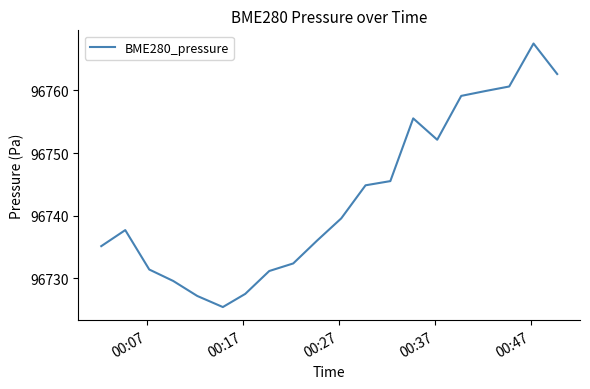

What is the minimum value shown in the chart?

96725.4